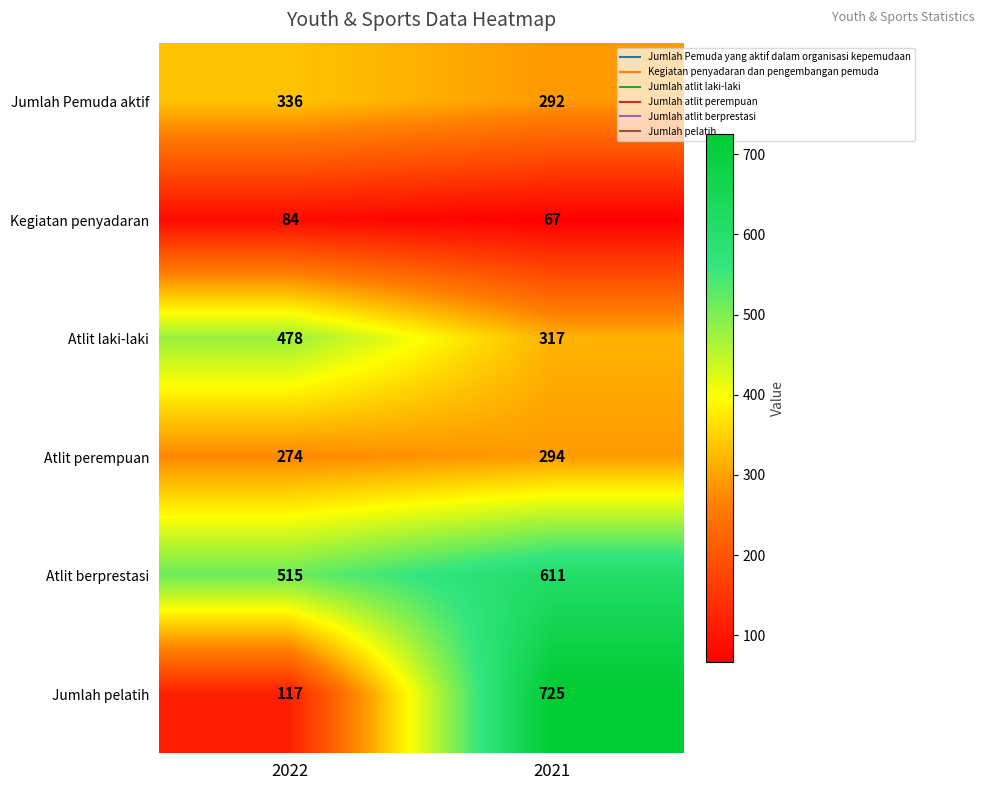

At which category is the sum across all series the highest?

2021